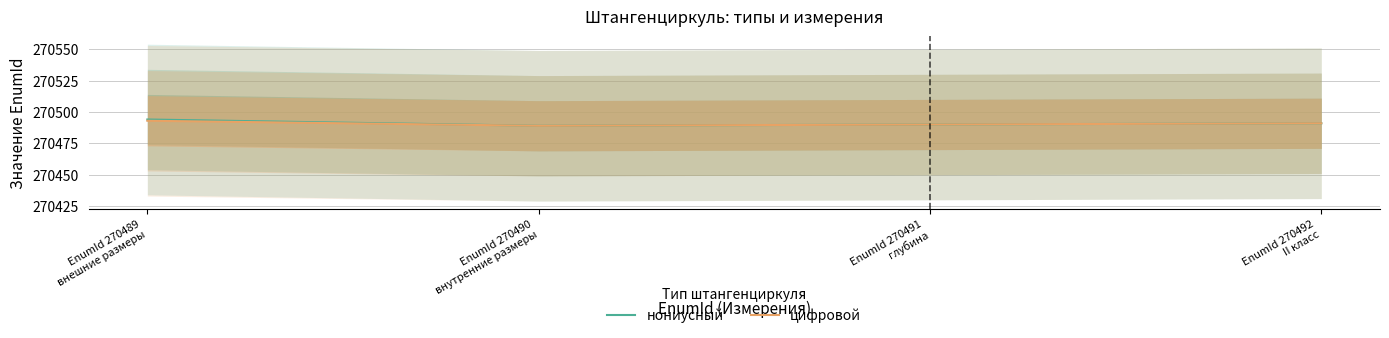

True or false: цифровой and нониусный intersect in this chart.

False